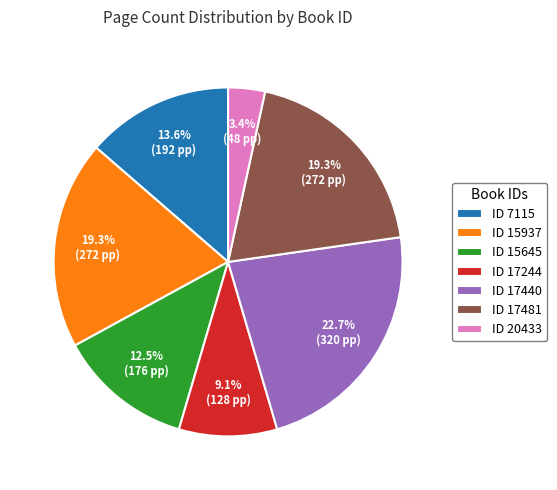

Combined, what portion of the pie is ID 15937 and ID 17481?

38.6%